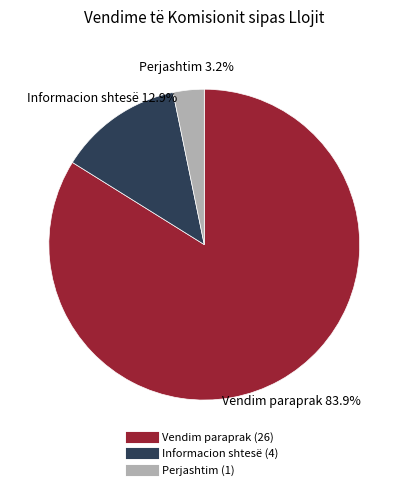

Which slice is the largest?

Vendim paraprak